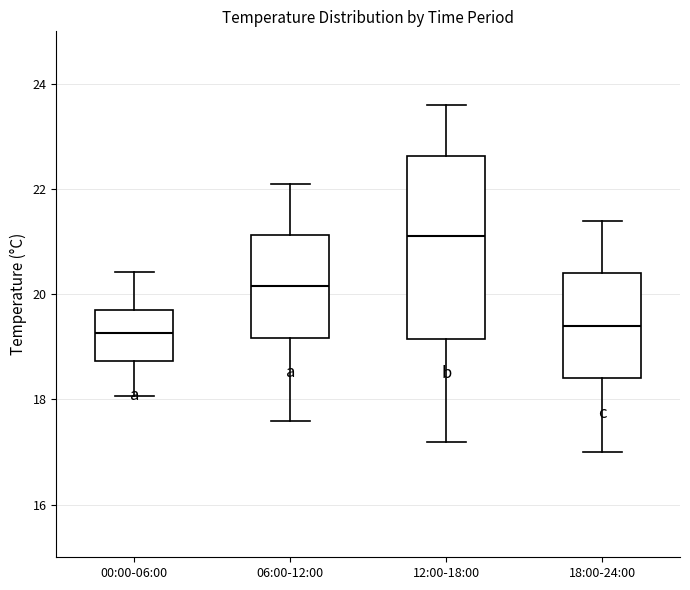

Which box's median line is the highest?

12:00-18:00